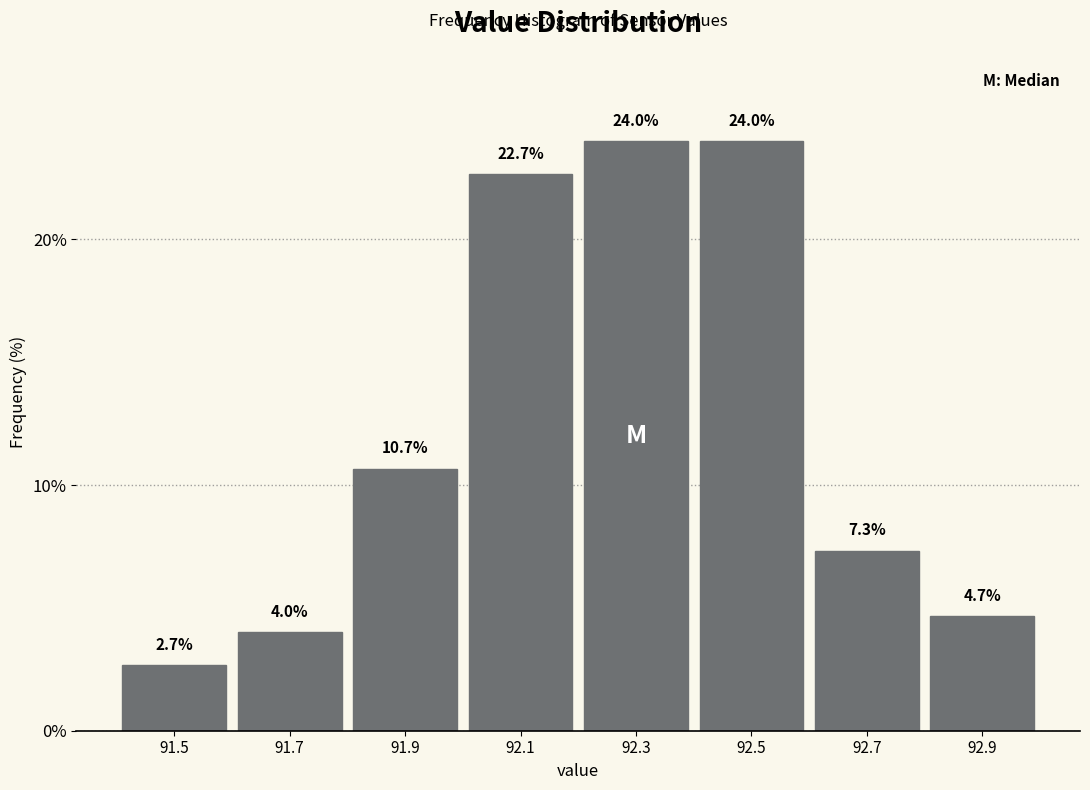

Reading left to right, list every bar in this chart as the range it spans on the x-axis followed by its height.

91.4 to 91.6: 2.7
91.6 to 91.8: 4.0
91.8 to 92.0: 10.7
92.0 to 92.2: 22.7
92.2 to 92.4: 24.0
92.4 to 92.6: 24.0
92.6 to 92.8: 7.3
92.8 to 93.0: 4.7